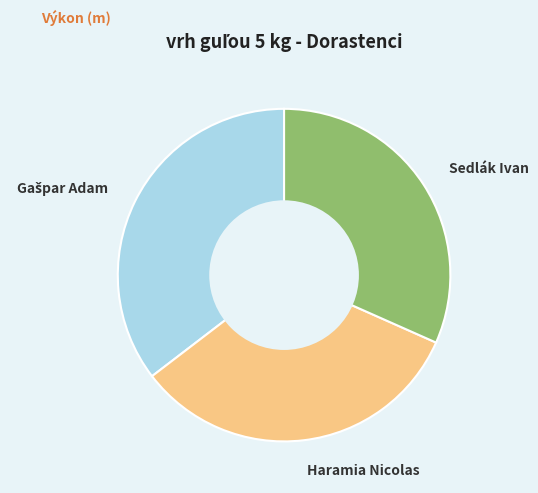

Is there any slice that represents more than half of the pie?

No